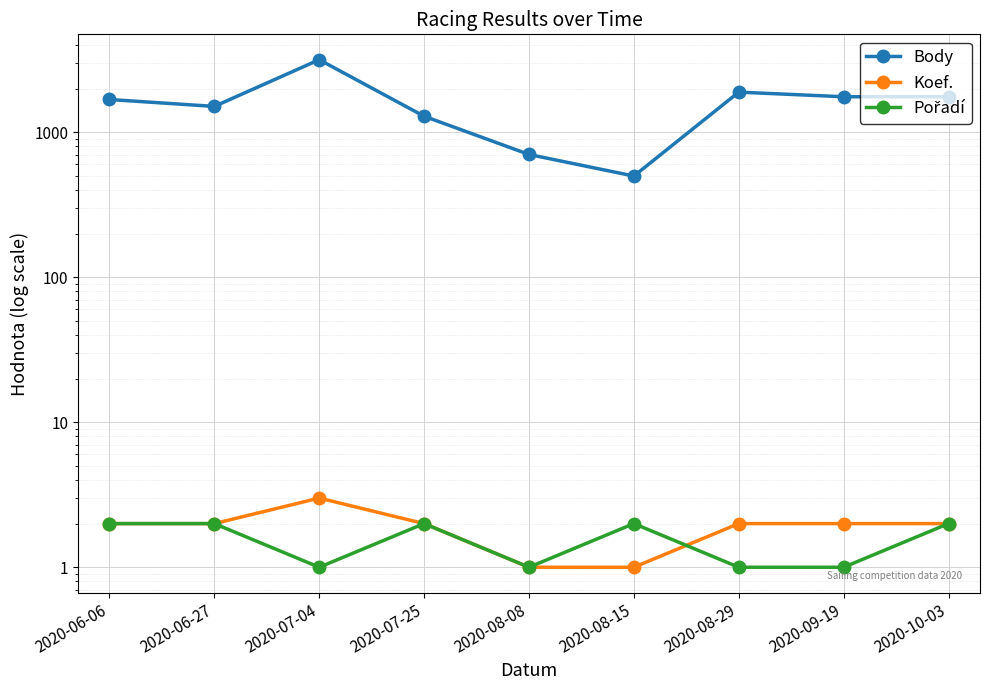

What is the average value of the Koef. series?

2